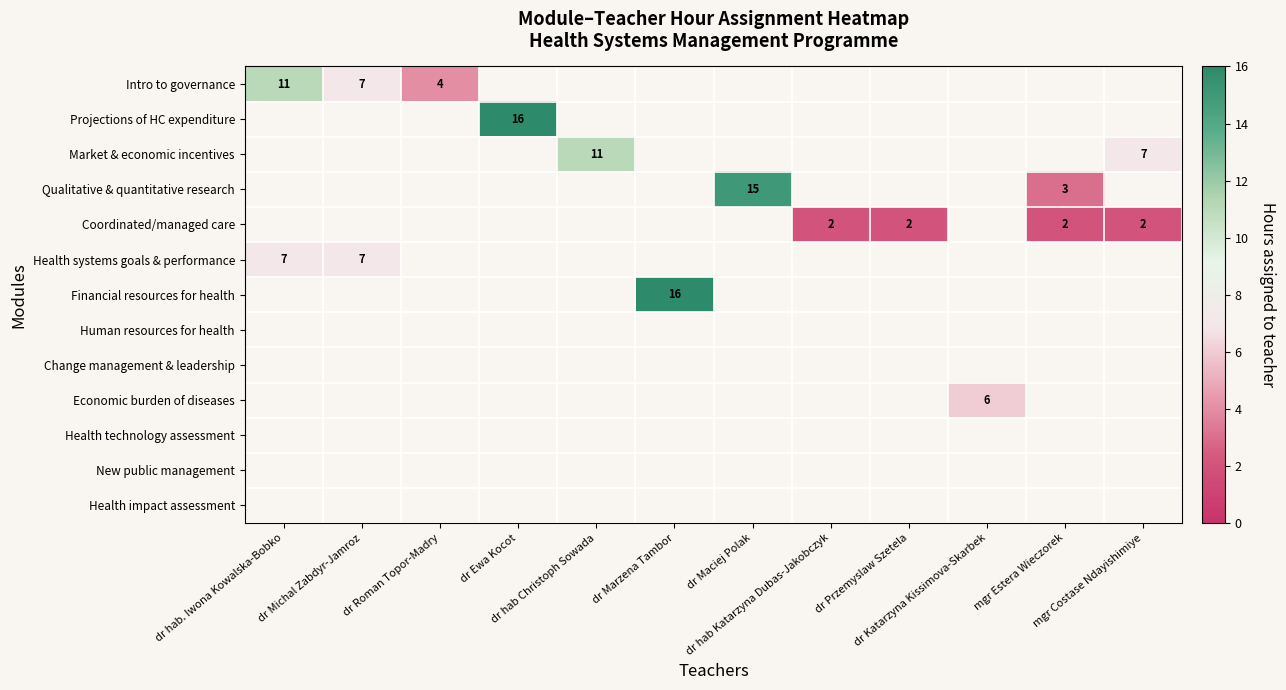

What is the smallest value displayed?

2.0